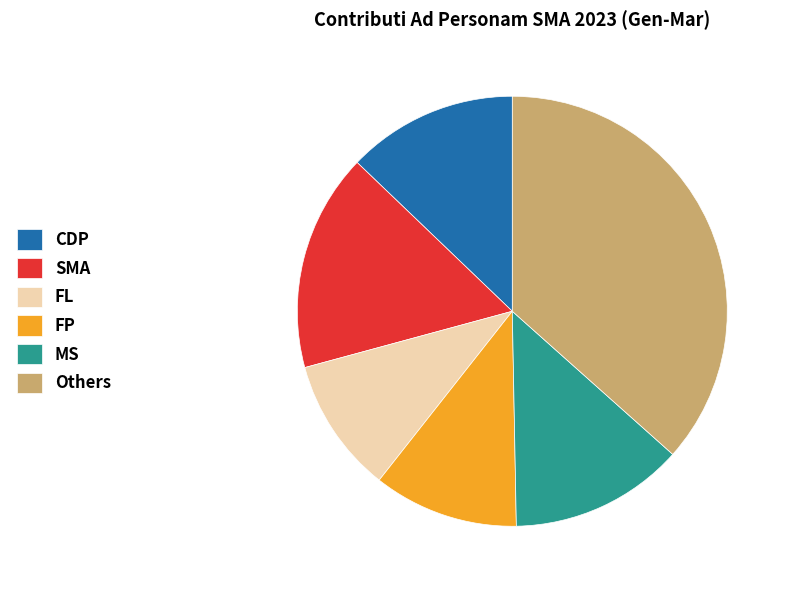

Approximately how many times larger is the value at CDP compared to FL?

1.3